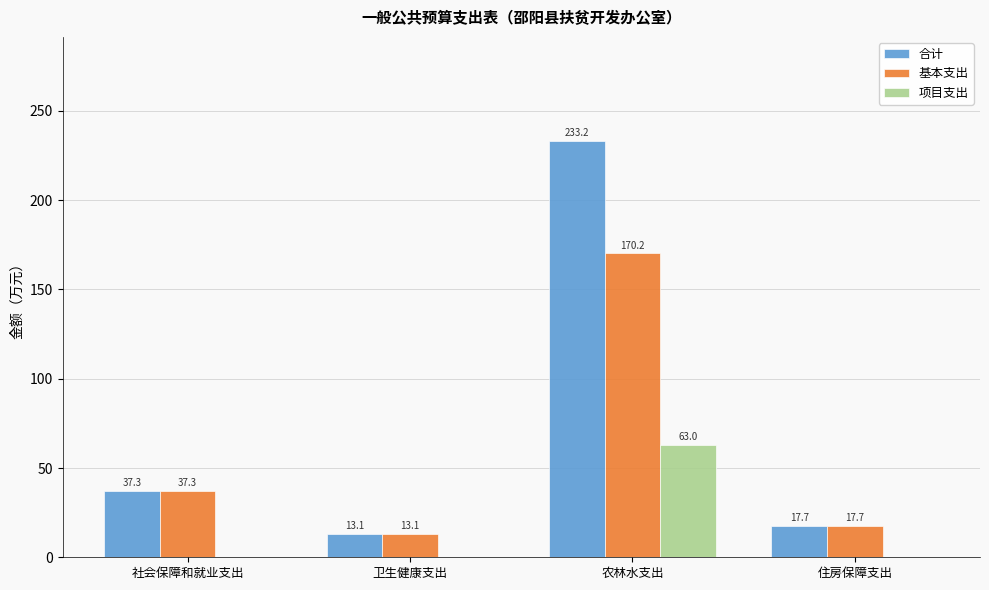

Reading right to left, what are all the values shown in this chart?

合计: 17.7	233.2	13.1	37.3
基本支出: 17.7	170.2	13.1	37.3
项目支出: 0.0	63.0	0.0	0.0